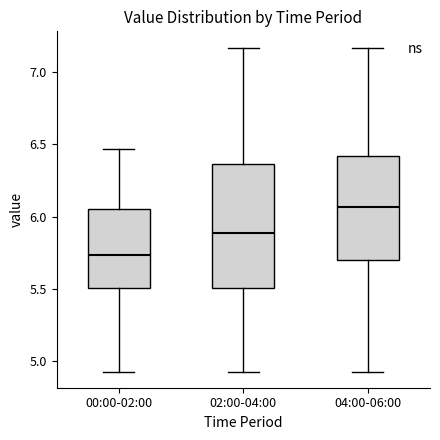

Which box has the highest median line?

04:00-06:00